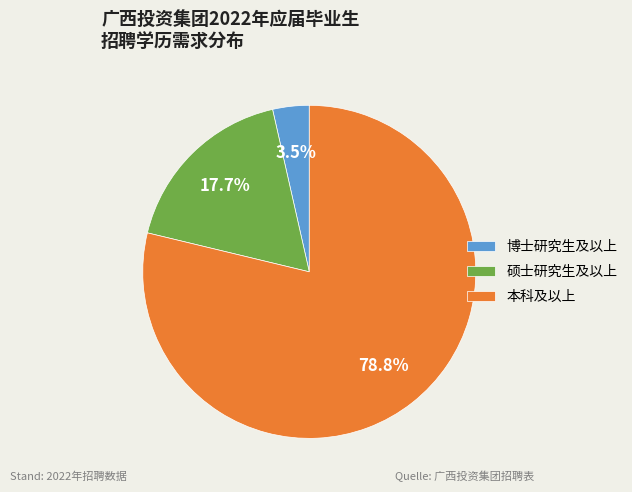

Rank the categories by value from highest to lowest.

本科及以上, 硕士研究生及以上, 博士研究生及以上